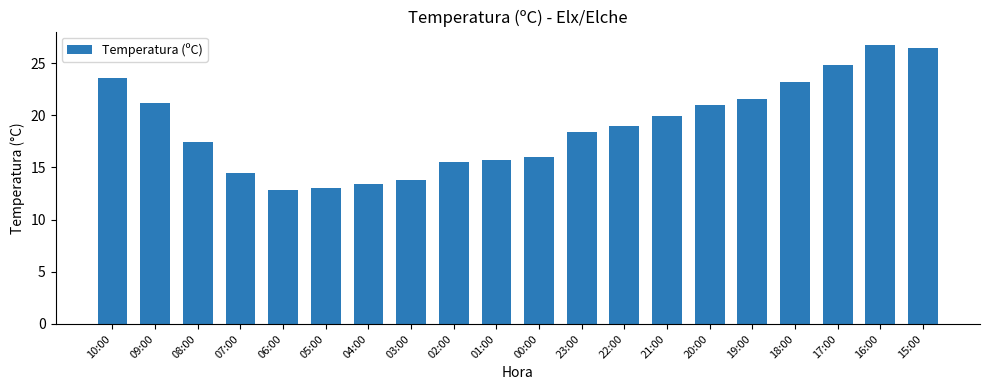

The chart shows a value of 9.3 at 22:00. True or false?

False